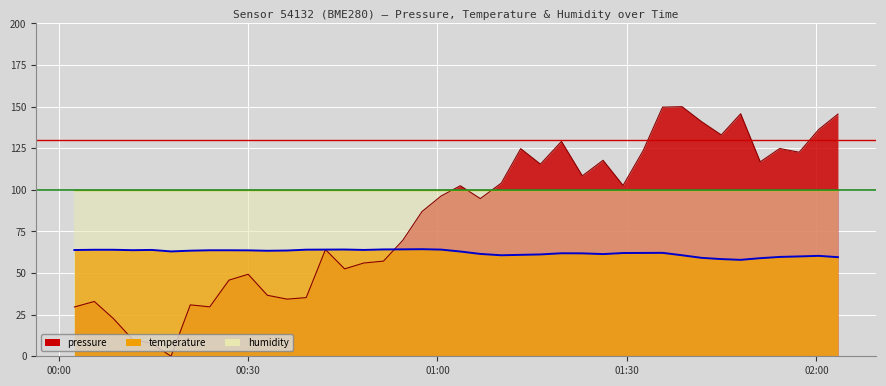

Reading left to right, extract all data points from this chart.

pressure: 2022-10-16T00:02:31=29.6	2022-10-16T00:05:40=32.9	2022-10-16T00:08:42=22.6	2022-10-16T00:11:44=10.1	2022-10-16T00:14:46=7.8	2022-10-16T00:17:49=0.0	2022-10-16T00:20:52=30.9	2022-10-16T00:23:57=29.7	2022-10-16T00:26:59=45.7	2022-10-16T00:30:02=49.3	2022-10-16T00:33:04=36.7	2022-10-16T00:36:11=34.3	2022-10-16T00:39:13=35.3	2022-10-16T00:42:16=64.1	2022-10-16T00:45:18=52.5	2022-10-16T00:48:20=56.0	2022-10-16T00:51:27=57.2	2022-10-16T00:54:31=69.7	2022-10-16T00:57:33=87.0	2022-10-16T01:00:35=96.3	2022-10-16T01:03:37=102.5	2022-10-16T01:06:47=94.8	2022-10-16T01:10:06=104.0	2022-10-16T01:13:11=124.8	2022-10-16T01:16:18=115.5	2022-10-16T01:19:38=129.1	2022-10-16T01:22:56=108.4	2022-10-16T01:26:13=117.8	2022-10-16T01:29:23=102.7	2022-10-16T01:32:32=123.4	2022-10-16T01:35:38=149.7	2022-10-16T01:38:43=150.0	2022-10-16T01:41:48=141.0	2022-10-16T01:44:56=133.0	2022-10-16T01:48:00=145.7	2022-10-16T01:51:06=116.9	2022-10-16T01:54:11=124.8	2022-10-16T01:57:16=122.6	2022-10-16T02:00:21=136.2	2022-10-16T02:03:24=145.5
temperature: 2022-10-16T00:02:31=63.8	2022-10-16T00:05:40=64.0	2022-10-16T00:08:42=64.0	2022-10-16T00:11:44=63.8	2022-10-16T00:14:46=63.9	2022-10-16T00:17:49=63.0	2022-10-16T00:20:52=63.4	2022-10-16T00:23:57=63.7	2022-10-16T00:26:59=63.7	2022-10-16T00:30:02=63.7	2022-10-16T00:33:04=63.4	2022-10-16T00:36:11=63.6	2022-10-16T00:39:13=64.0	2022-10-16T00:42:16=64.1	2022-10-16T00:45:18=64.2	2022-10-16T00:48:20=63.9	2022-10-16T00:51:27=64.2	2022-10-16T00:54:31=64.2	2022-10-16T00:57:33=64.3	2022-10-16T01:00:35=64.1	2022-10-16T01:03:37=63.0	2022-10-16T01:06:47=61.5	2022-10-16T01:10:06=60.7	2022-10-16T01:13:11=60.9	2022-10-16T01:16:18=61.2	2022-10-16T01:19:38=61.9	2022-10-16T01:22:56=61.8	2022-10-16T01:26:13=61.4	2022-10-16T01:29:23=62.0	2022-10-16T01:32:32=62.1	2022-10-16T01:35:38=62.1	2022-10-16T01:38:43=60.7	2022-10-16T01:41:48=59.1	2022-10-16T01:44:56=58.4	2022-10-16T01:48:00=58.0	2022-10-16T01:51:06=58.9	2022-10-16T01:54:11=59.7	2022-10-16T01:57:16=60.0	2022-10-16T02:00:21=60.4	2022-10-16T02:03:24=59.5